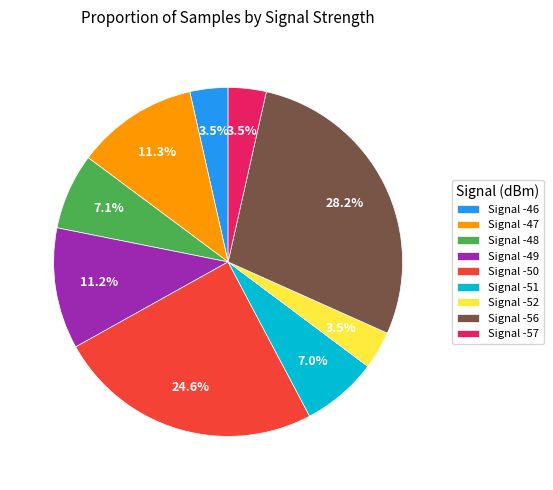

Which slice is the largest?

Signal -56